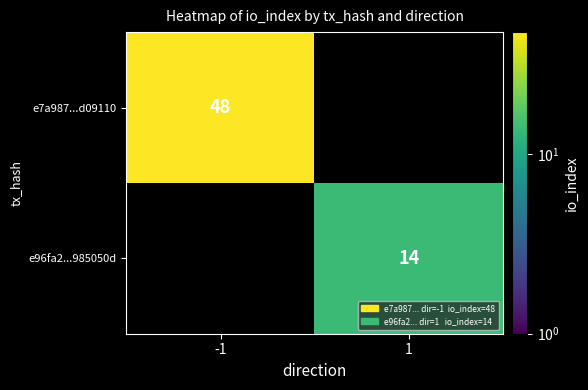

True or false: e7a987...d09110 has a value of 72 at -1.

False